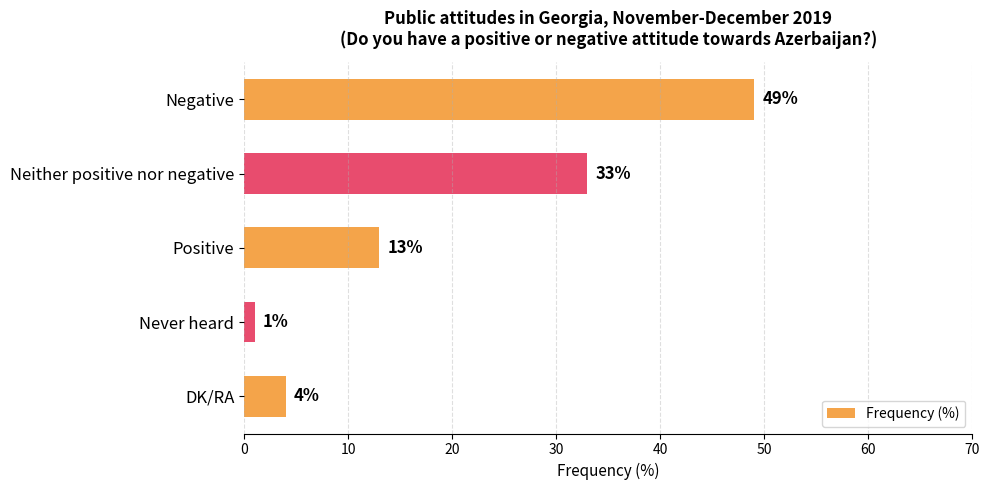

True or false: the data shows 22 at Positive.

False